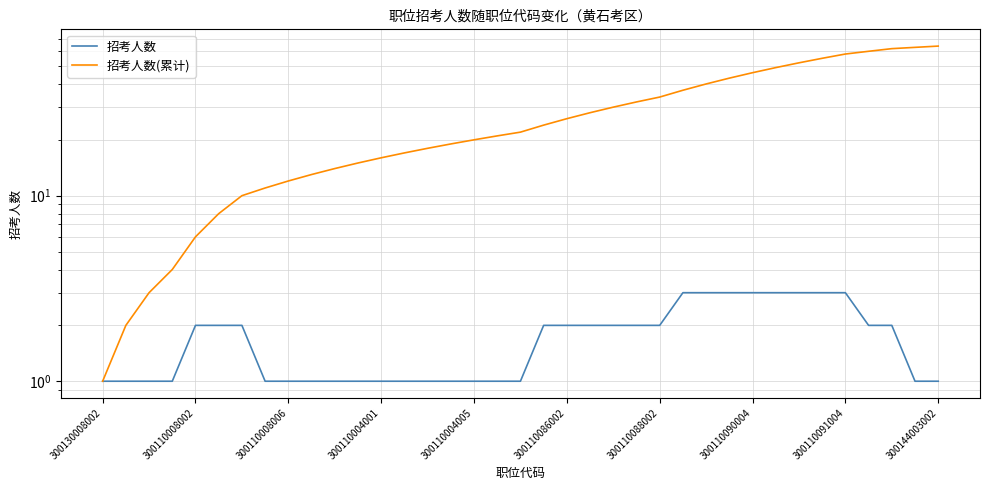

How many values in the 招考人数 series exceed 2?

8